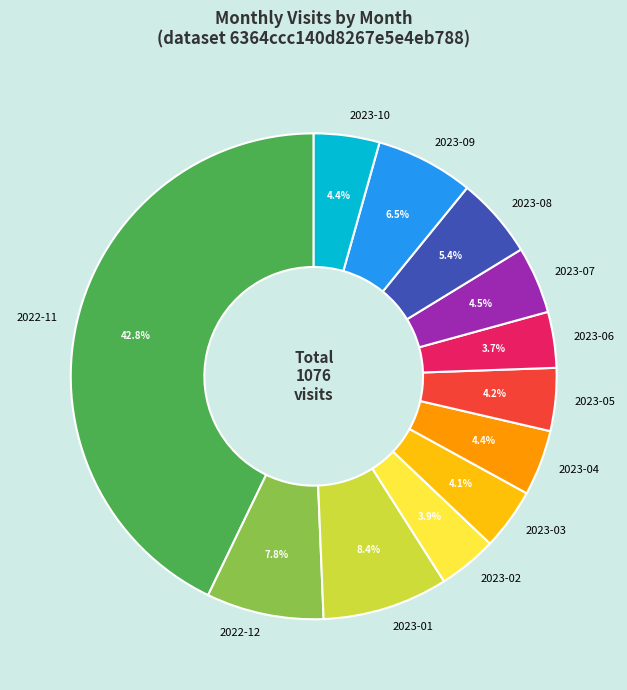

The 2022-12 slice represents 13% of the pie. True or false?

False